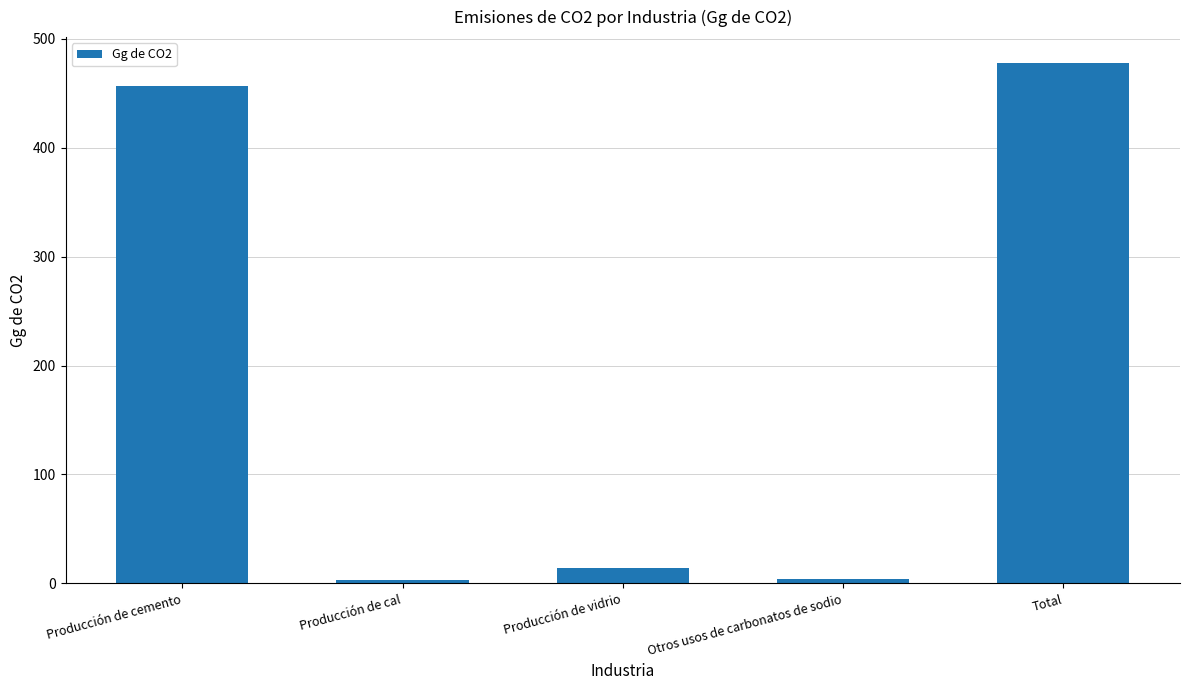

Count the number of data series in this chart.

1